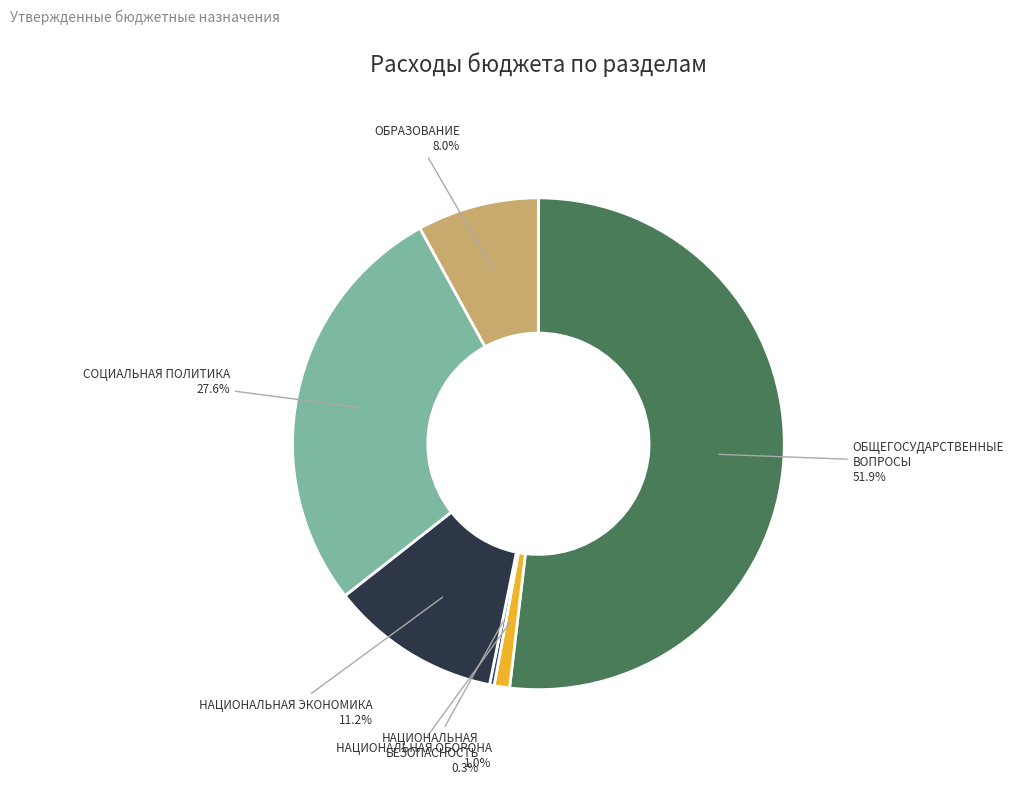

Does ОБРАЗОВАНИЕ represent more than half of the total?

No